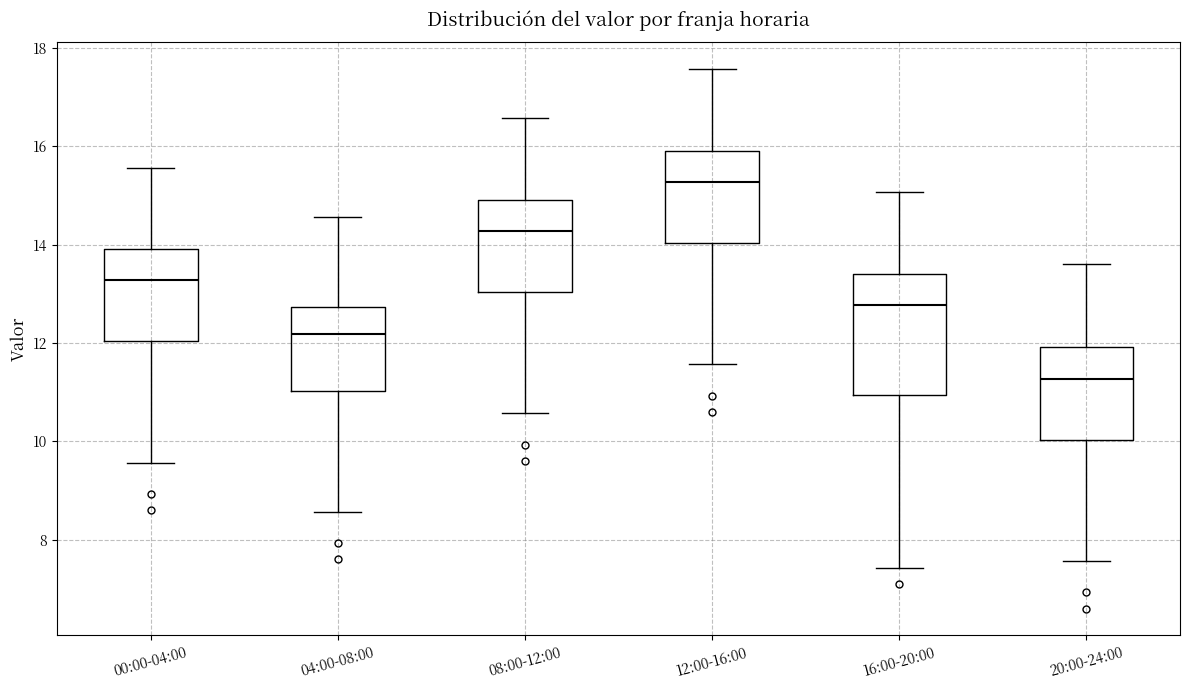

Which box's median line is the lowest?

20:00-24:00